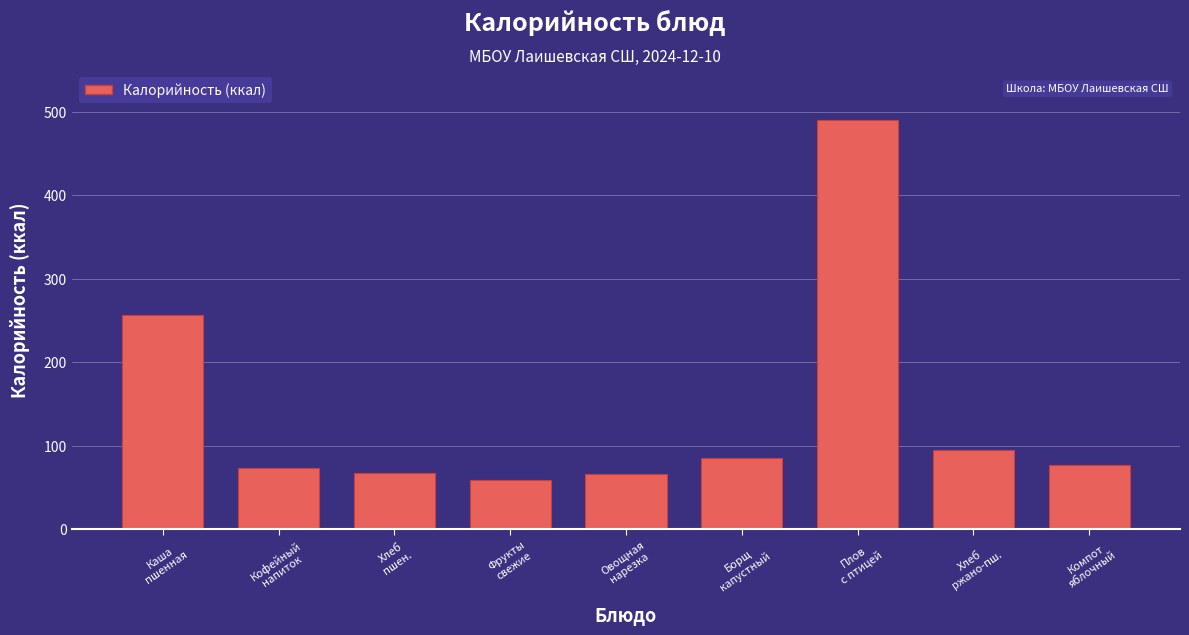

What is the value of the 8th bar from the left?

94.8